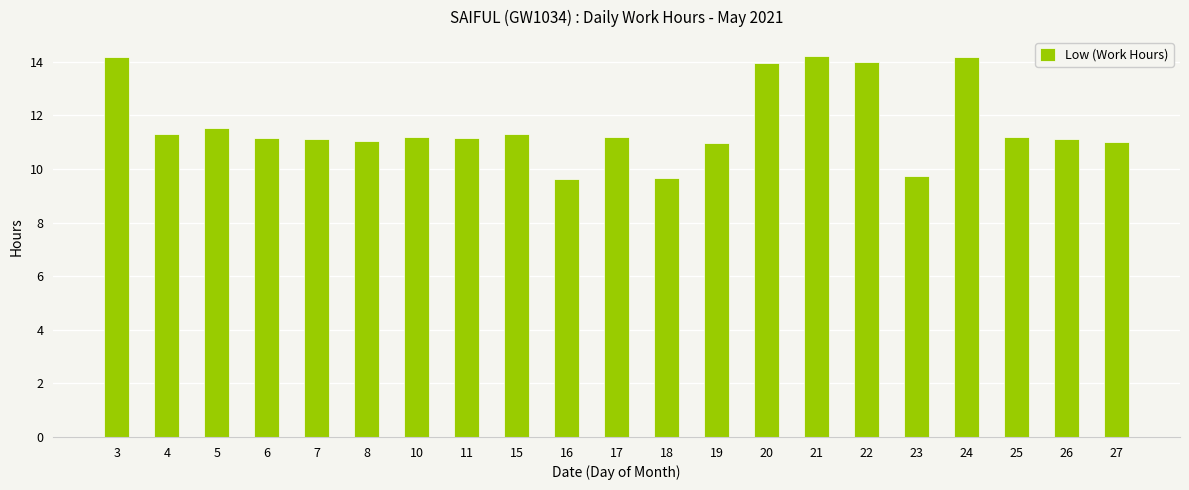

Which has a higher value, 7 or 22?

22